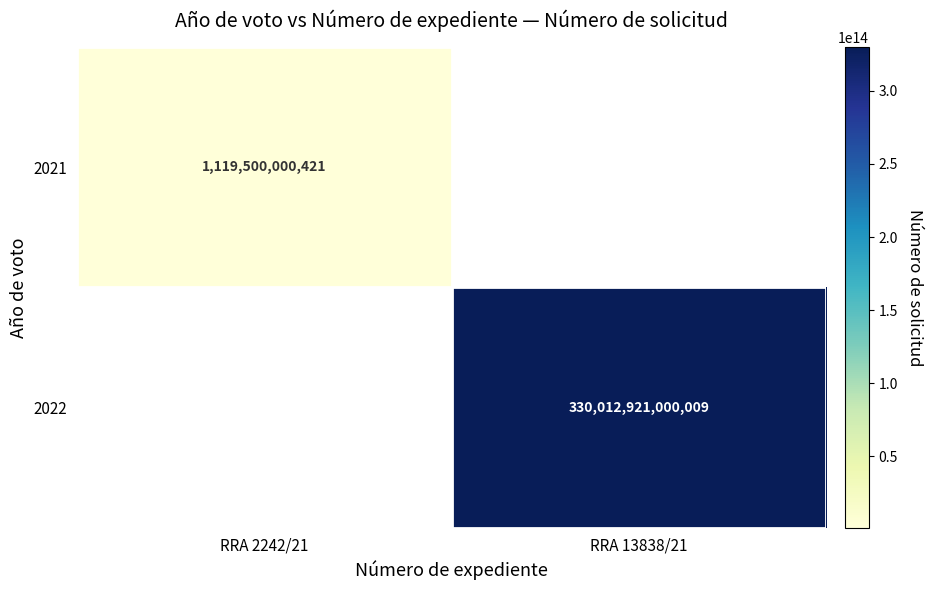

The value of 2021 at RRA 2242/21 is 1119500000421. True or false?

True